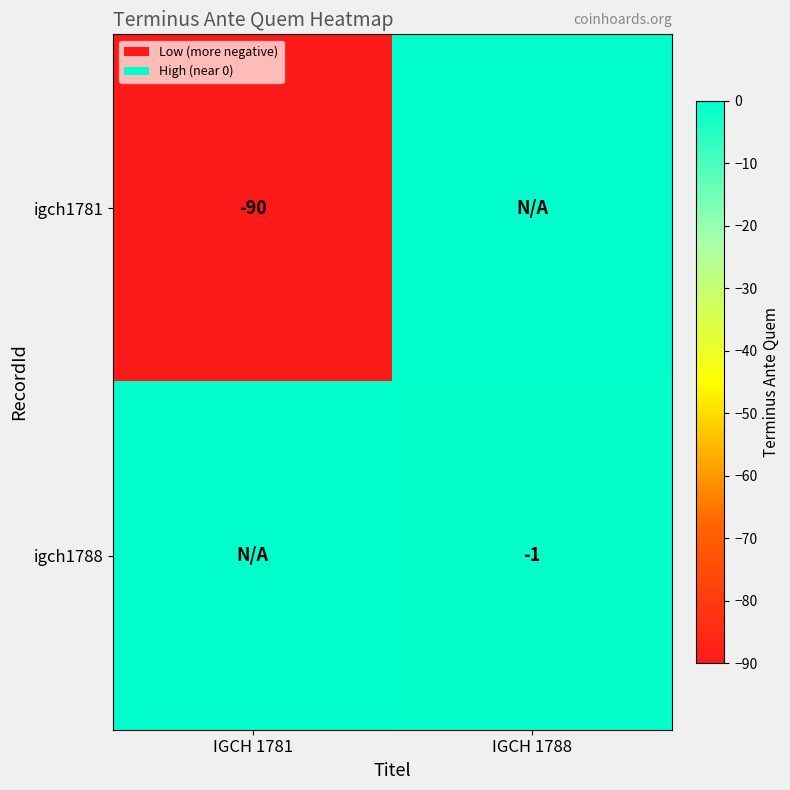

True or false: igch1781 has a value of -90 at IGCH 1781.

True